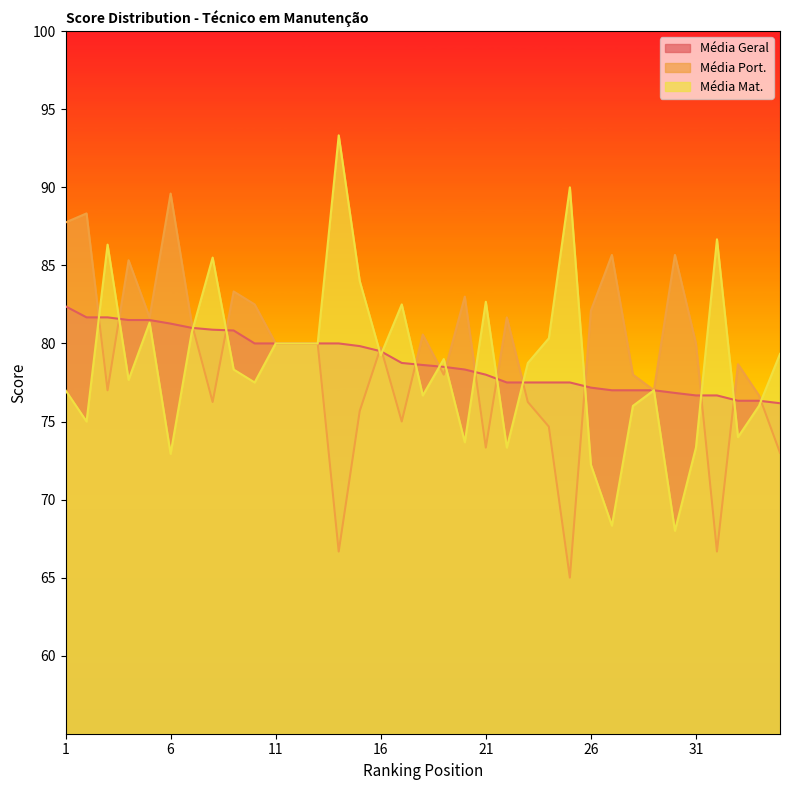

True or false: Média Geral has more than 1 interior local peaks.

False